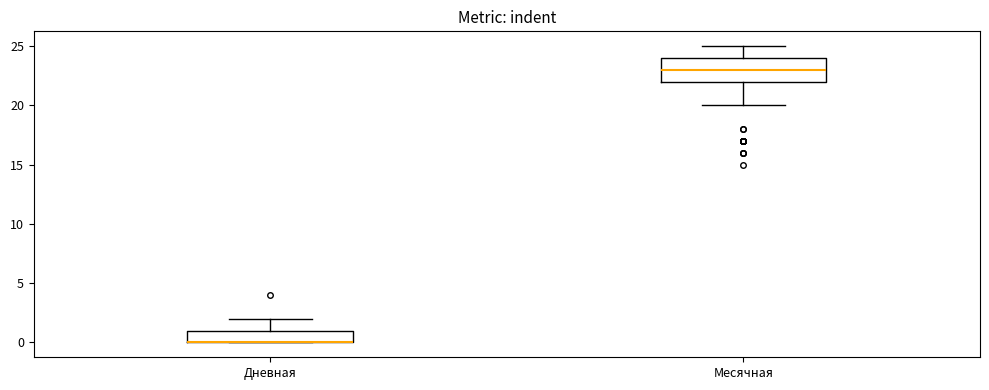

Where does the upper whisker of the box for Месячная end on the y-axis? The values are not printed on the chart, so give them approximately, as read against the axis.

25